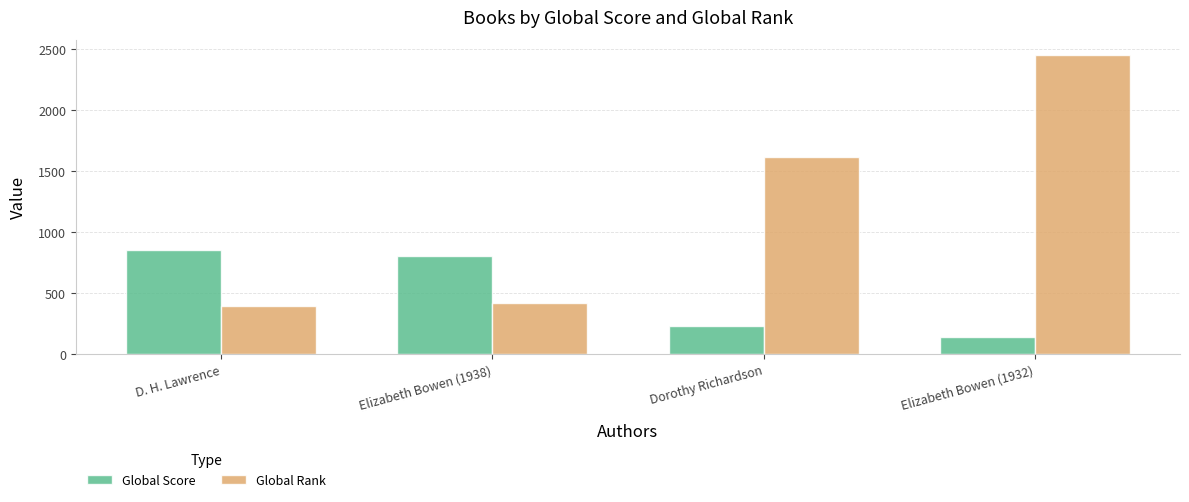

What are all the series names shown in the legend?

Global Score, Global Rank